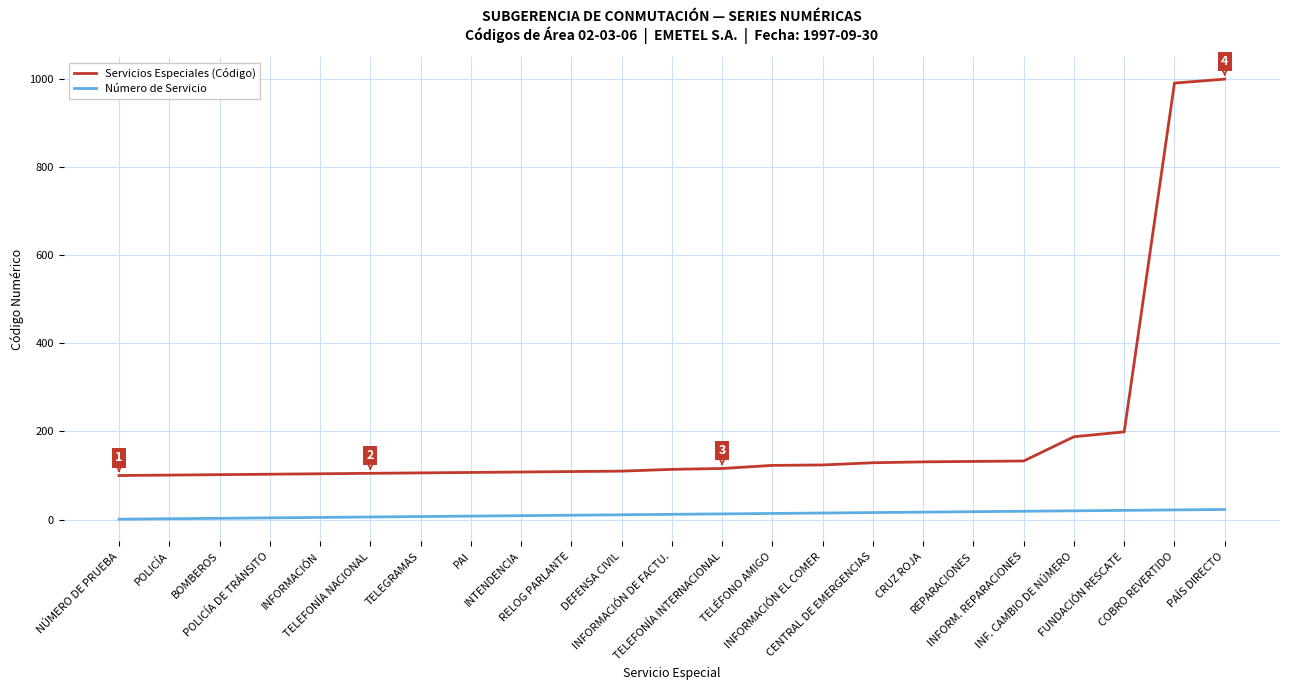

How many lines are shown in the chart?

2